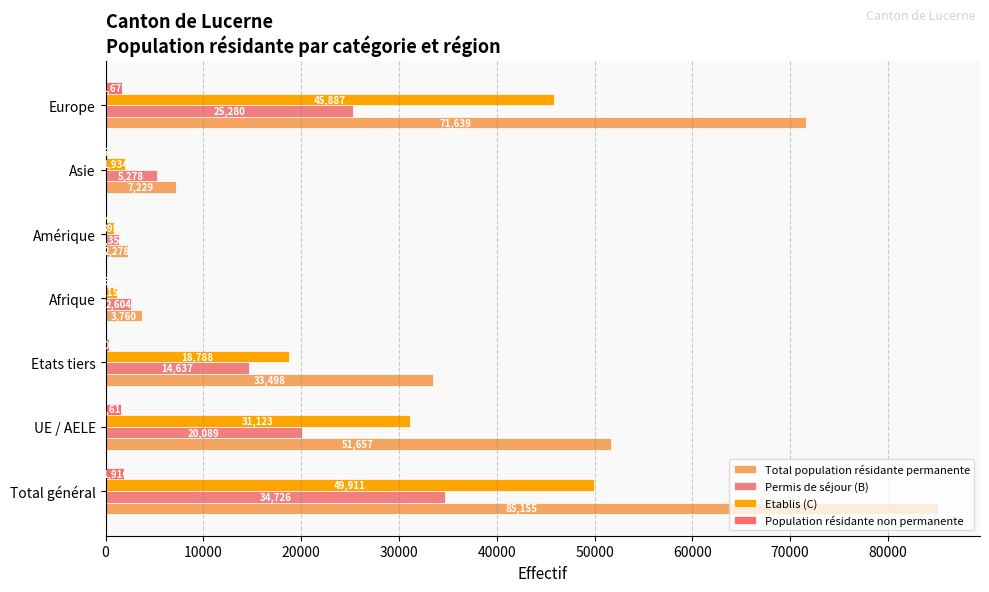

At how many categories does at least one series exceed 16821?

4